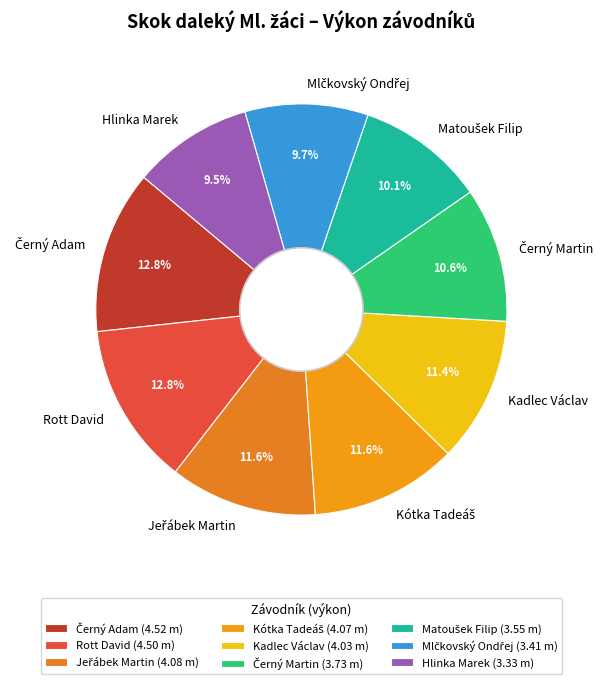

True or false: Kadlec Václav accounts for 26% of the total.

False